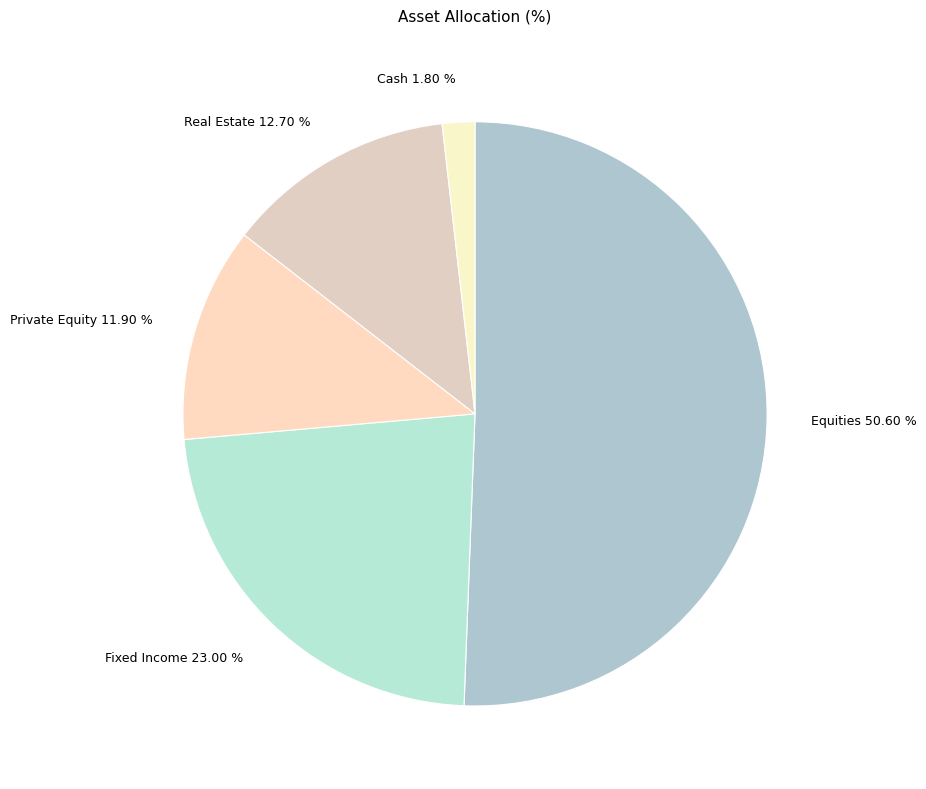

To the nearest percent, what is the difference between the largest and smallest slice percentages?

49%